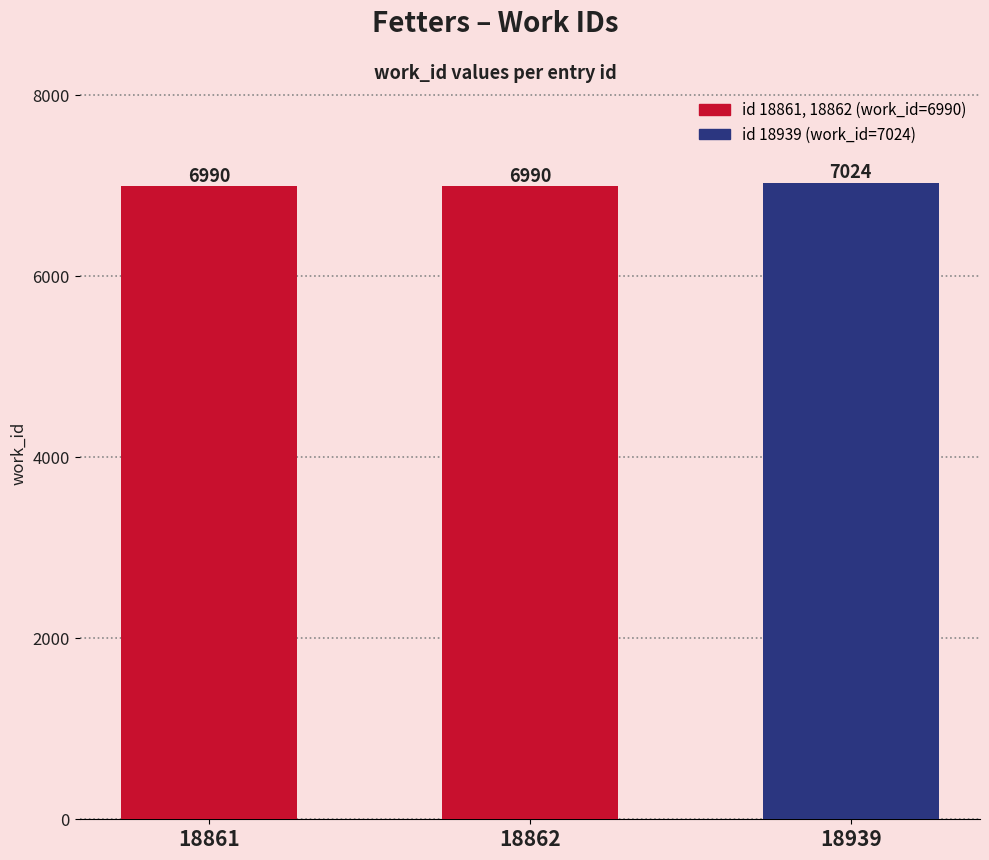

Approximately how many times larger is the value at 18861 compared to 18939?

1.0